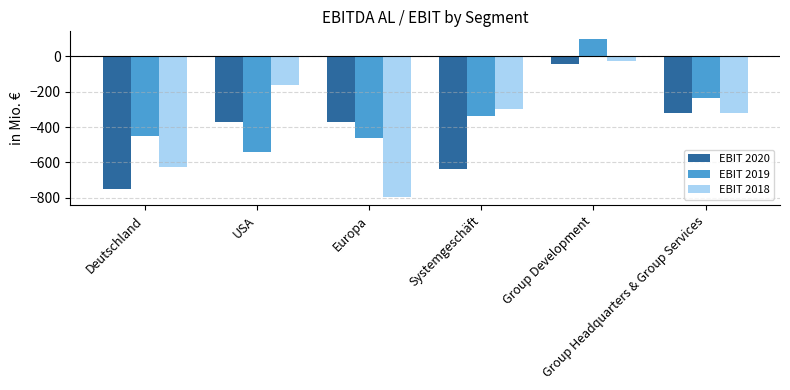

How many distinct data groups are displayed?

3